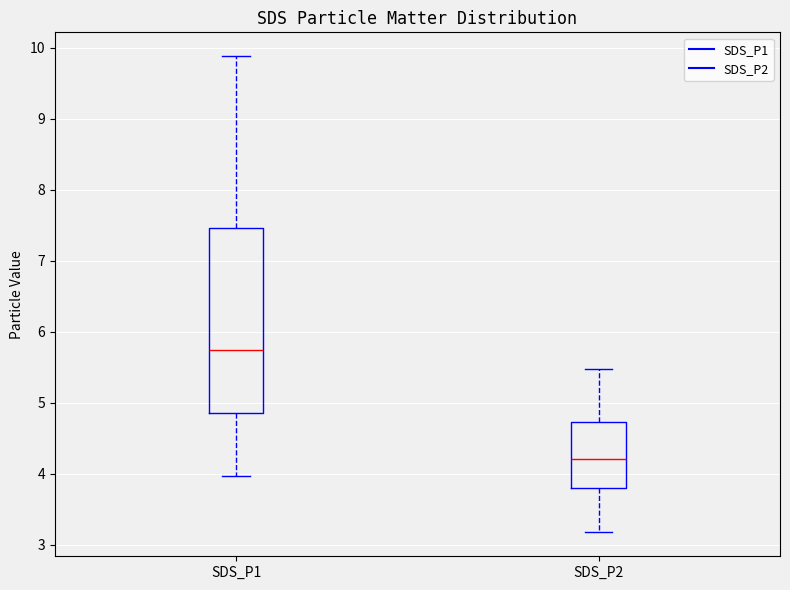

Which box has the highest median line?

SDS_P1